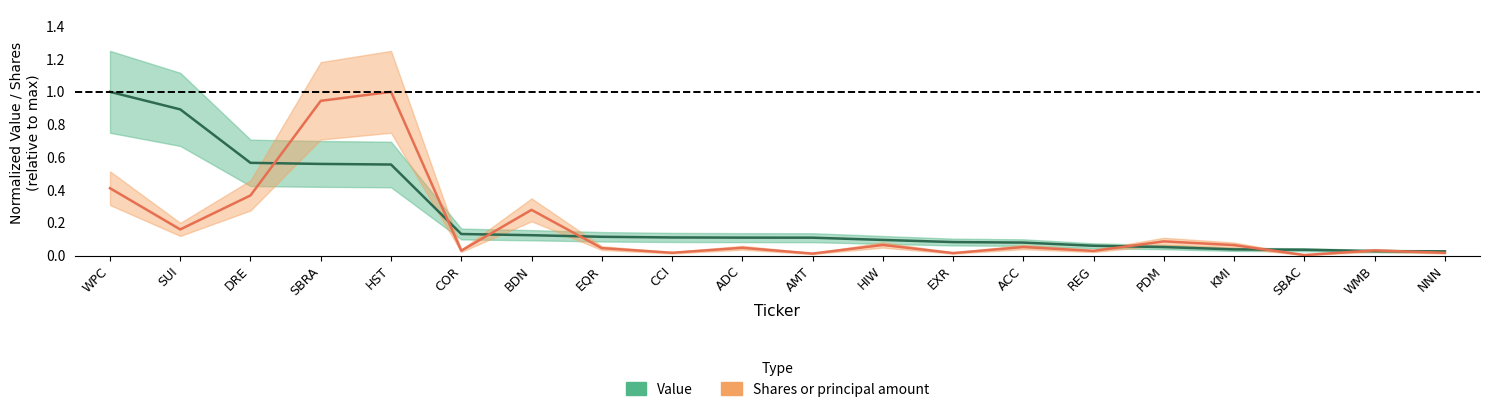

What is the difference between the highest and lowest values at COR?

0.1